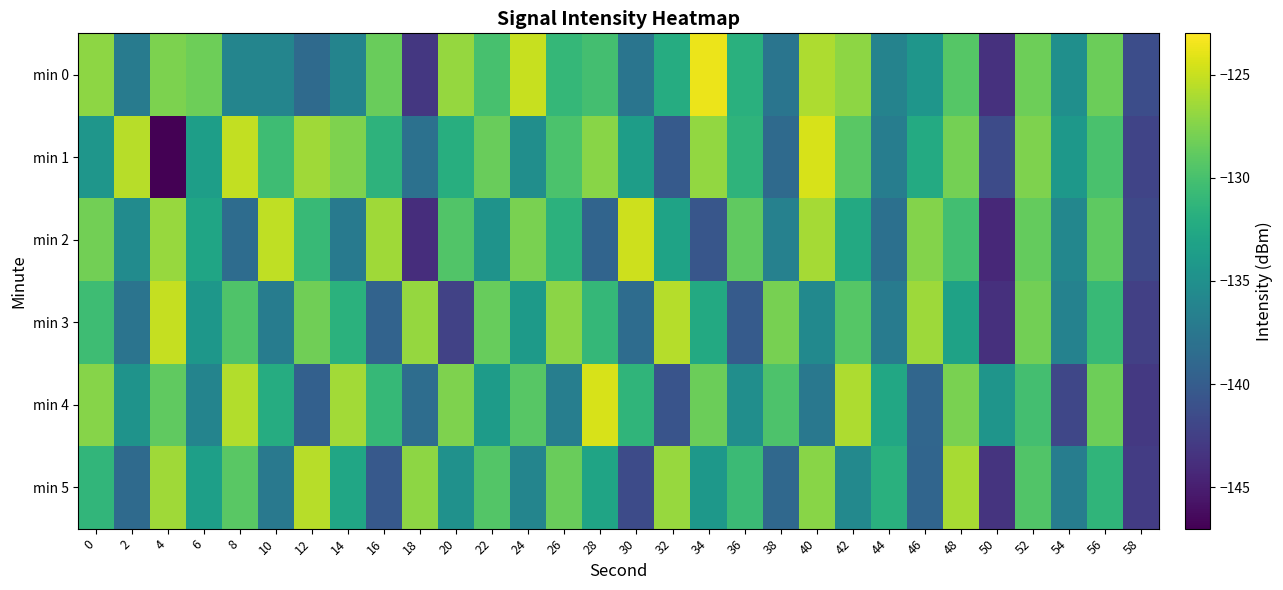

What is the difference between the second highest and second lowest values in the min 3 series?

16.8